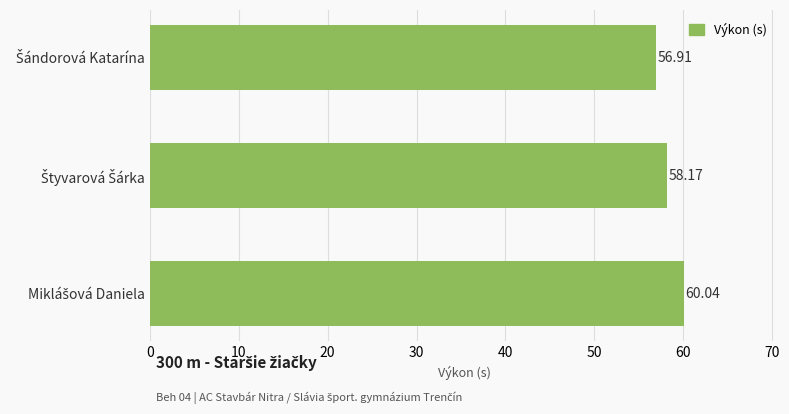

What is the sum of all values?

175.1